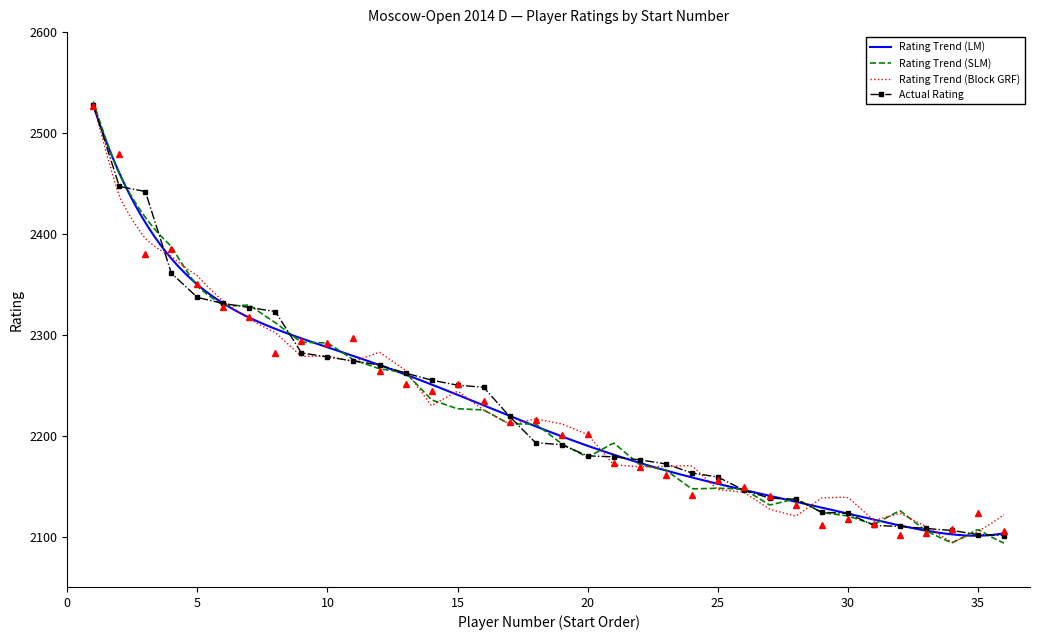

The value at 9 is 3689. True or false?

False